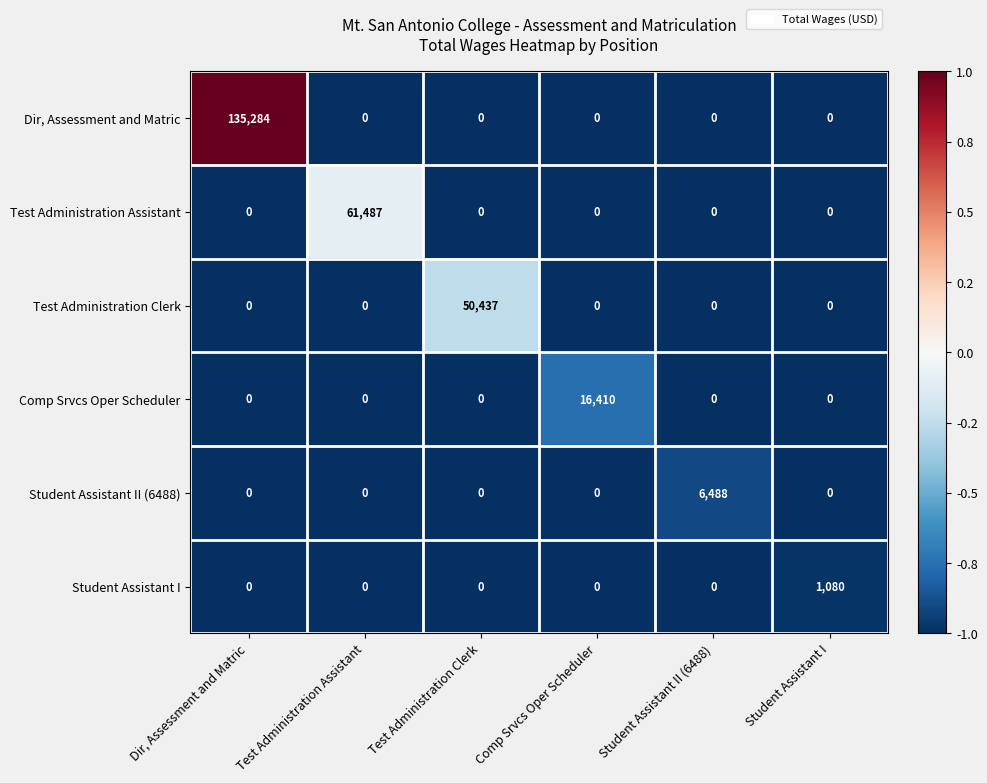

Is it true that Student Assistant I equals 598 at Comp Srvcs Oper Scheduler?

False